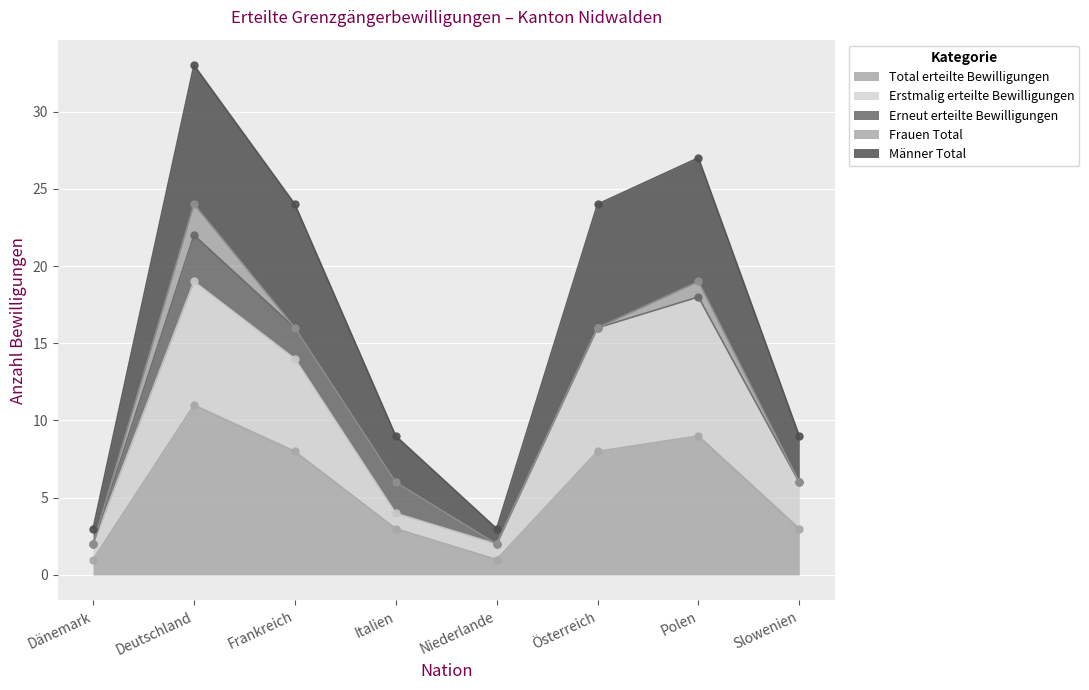

What is the difference between the Total erteilte Bewilligungen values at Italien and Dänemark?

2